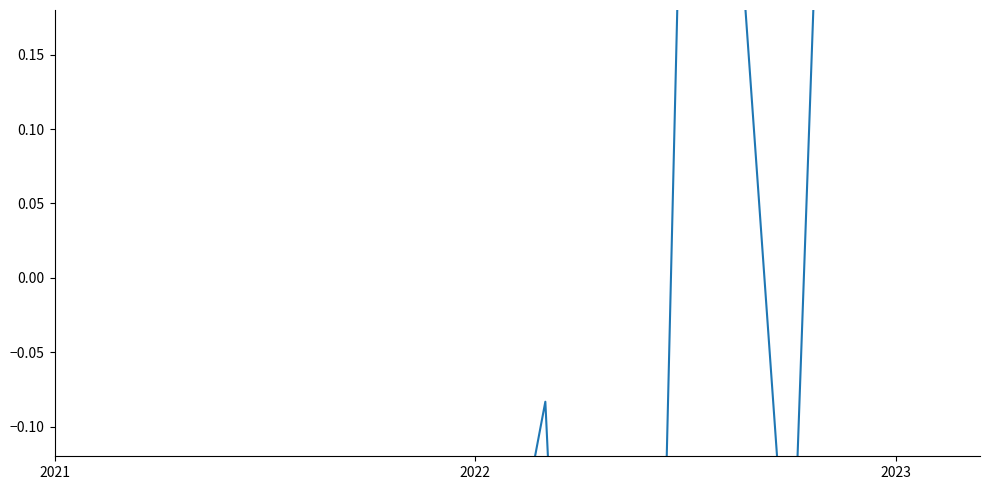

How many interior local peaks (higher than both neighbors) does the data have?

1